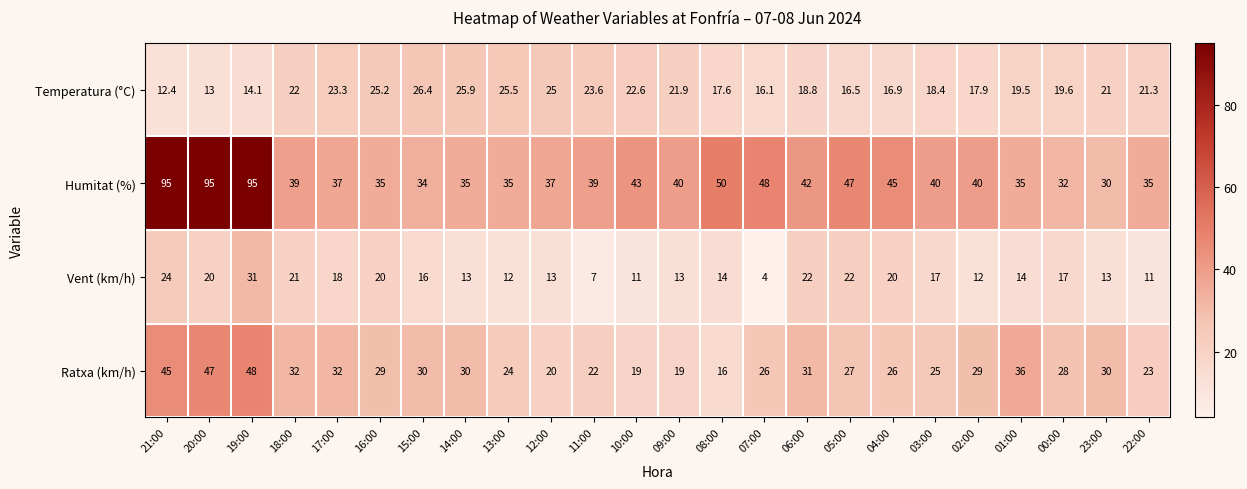

Is it true that Ratxa (km/h) equals 32.0 at 18:00?

True